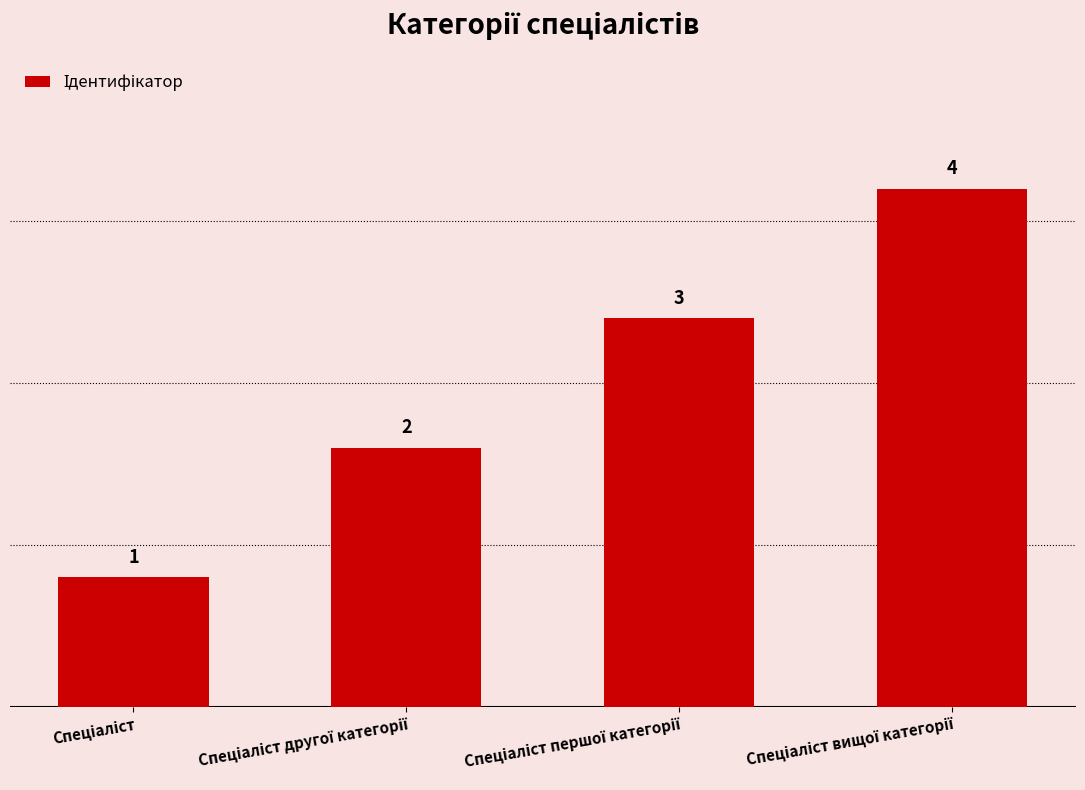

What is the greatest value displayed?

4